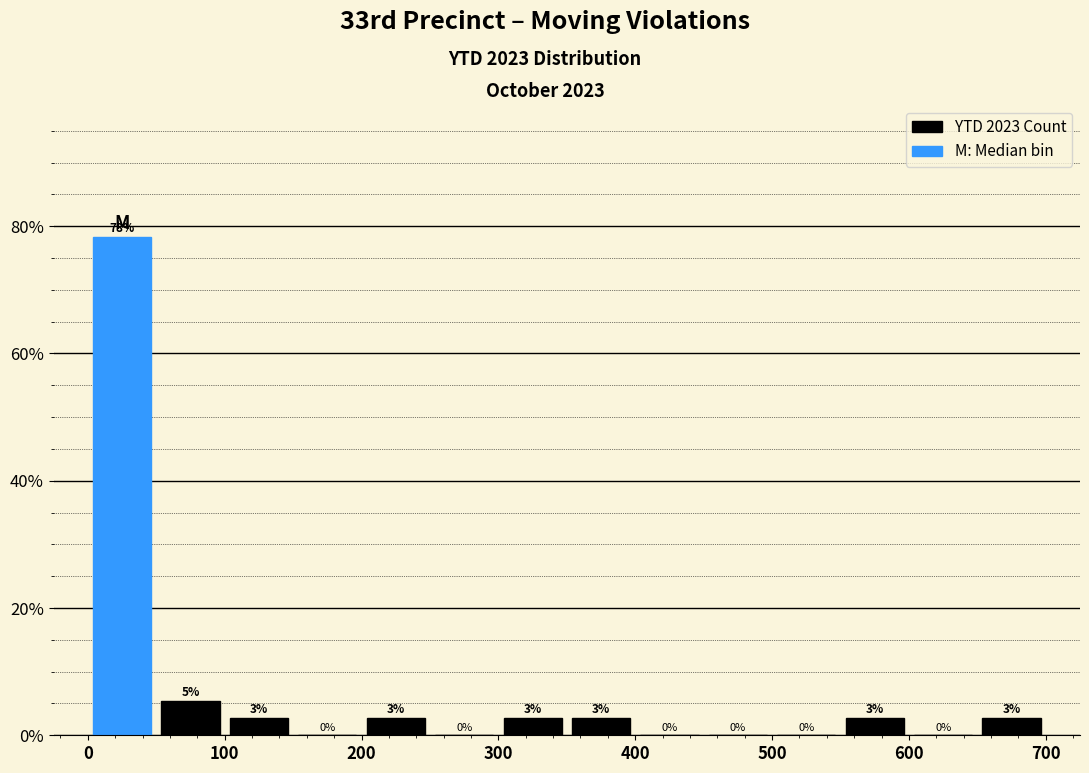

Which range on the x-axis has the tallest bar?

0 to 50